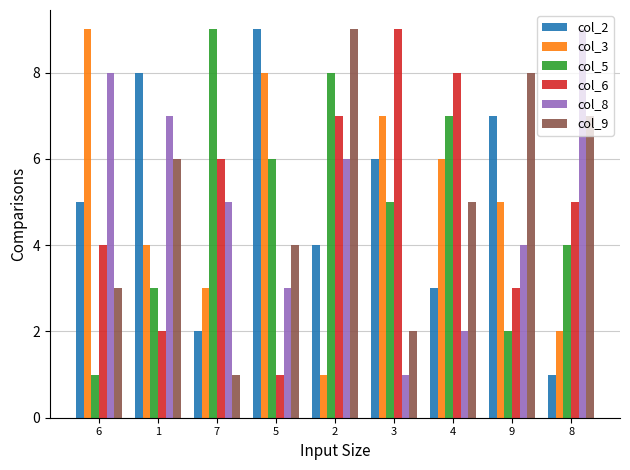

What is the label of the 4th bar from the right?

3